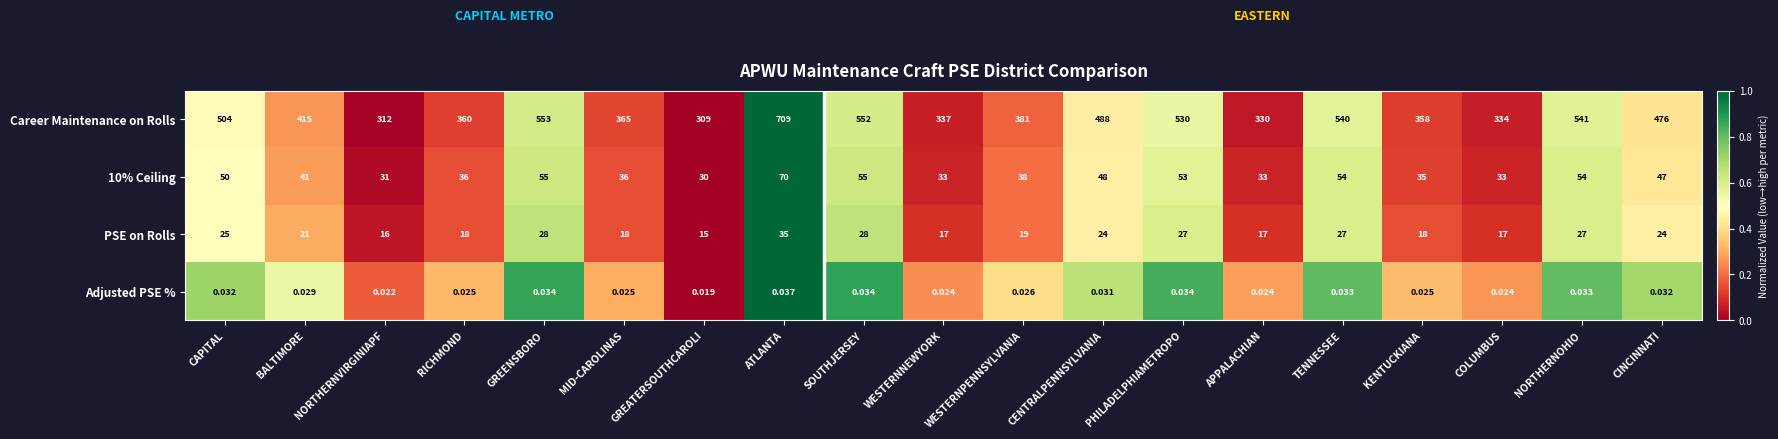

At which label does 10% Ceiling reach its peak?

ATLANTA